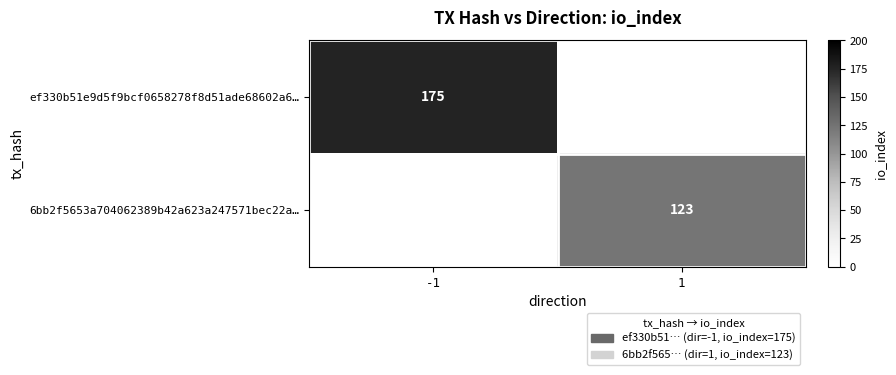

At which category does the chart reach its minimum across all series?

1